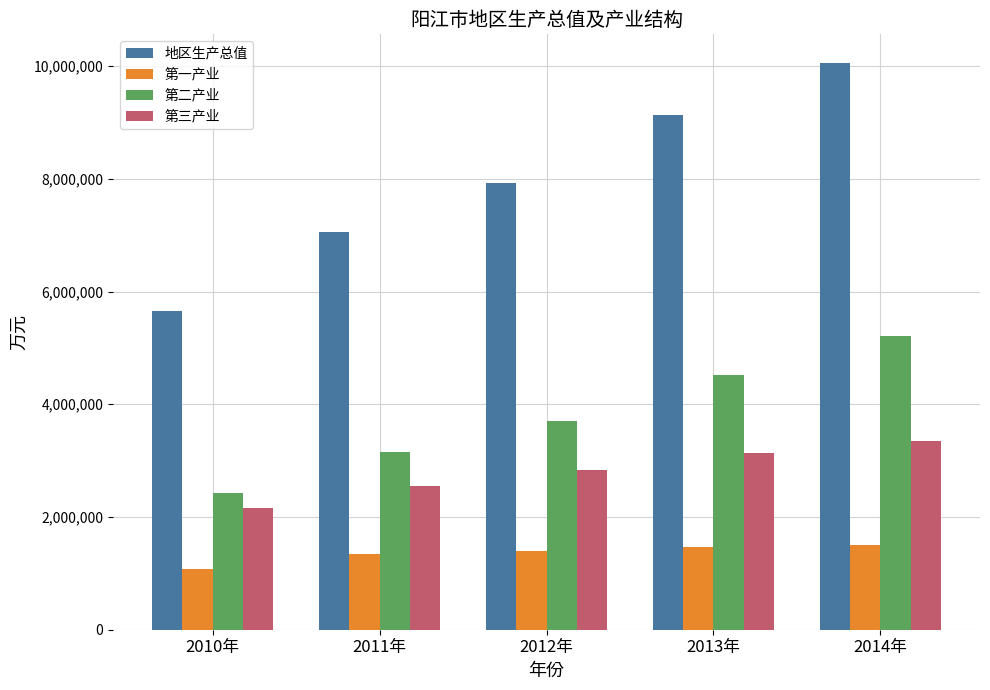

At which label does 地区生产总值 reach its peak?

2014年